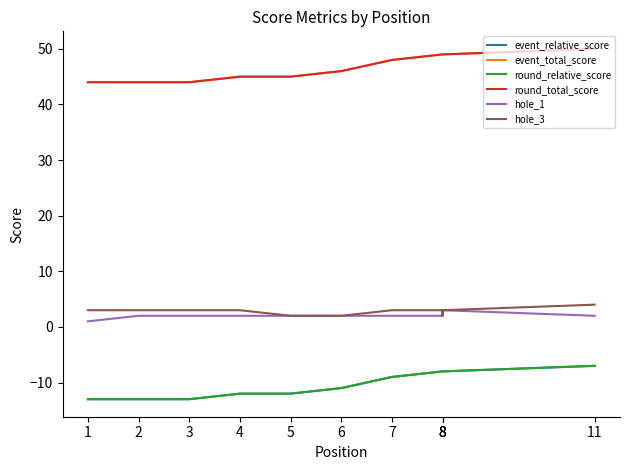

True or false: event_total_score has more than 0 interior local peaks.

False